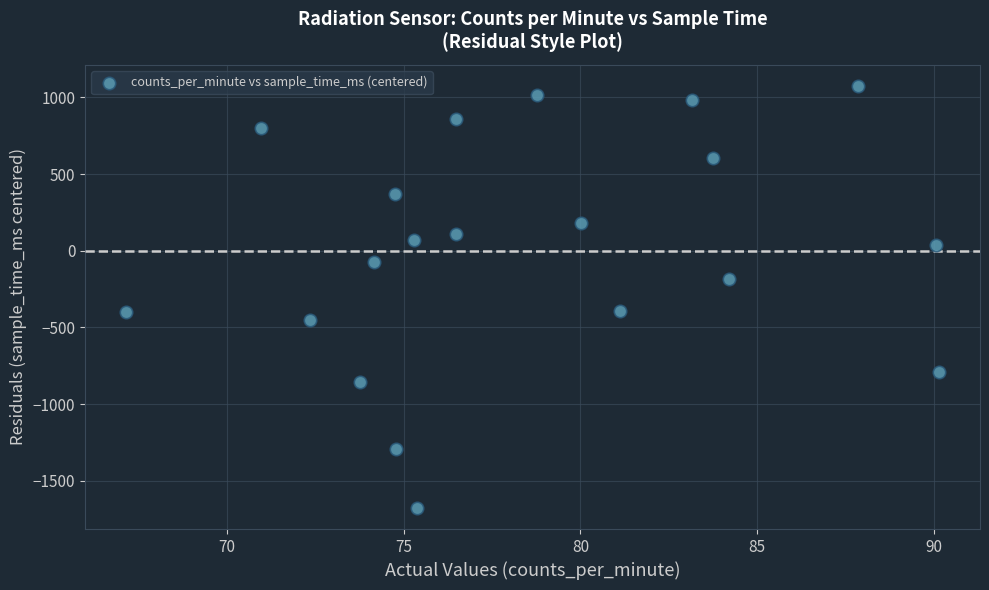

What is the range of Y values (max minus min)?

2752.0